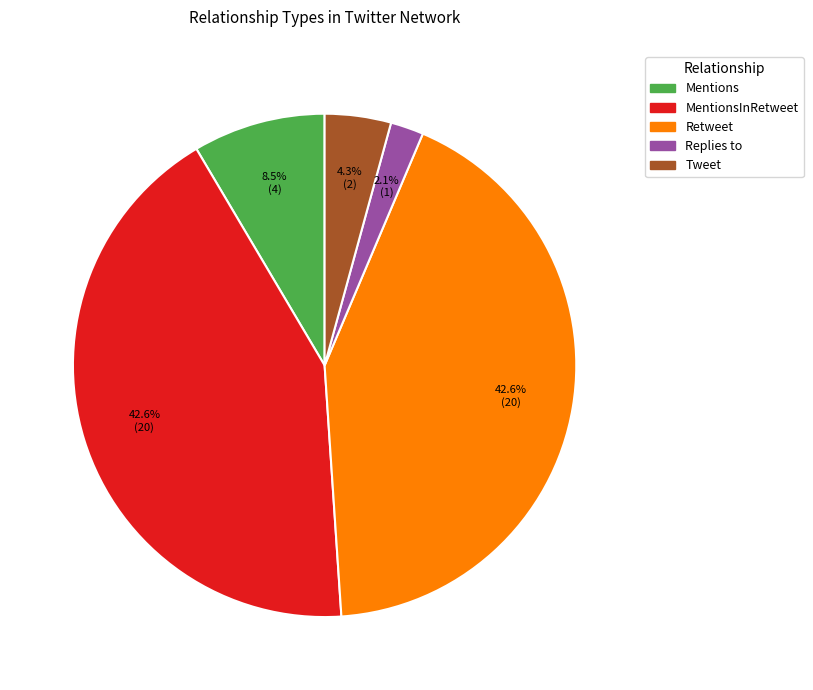

Is there a majority slice in this chart?

No